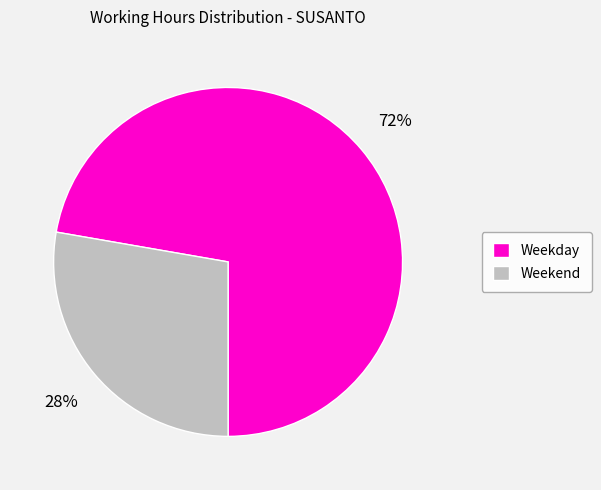

Is it true that Weekend is 13% of the pie?

False